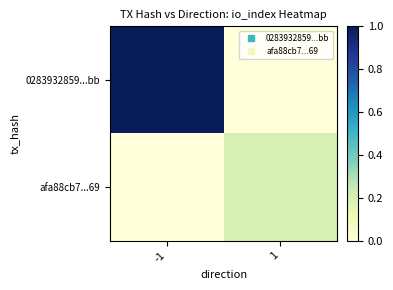

Rank the series by their average value, from lowest to highest.

afa88cb7...69, 0283932859...bb